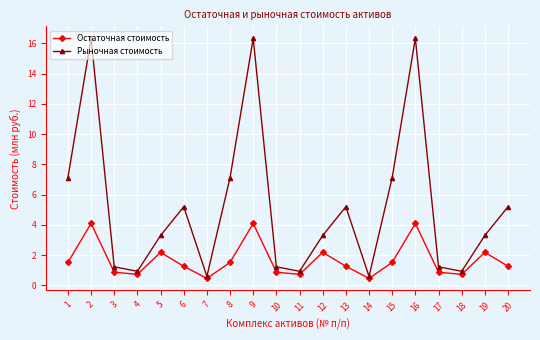

What is the value of the Остаточная стоимость point at the 5th from the left?

2.2